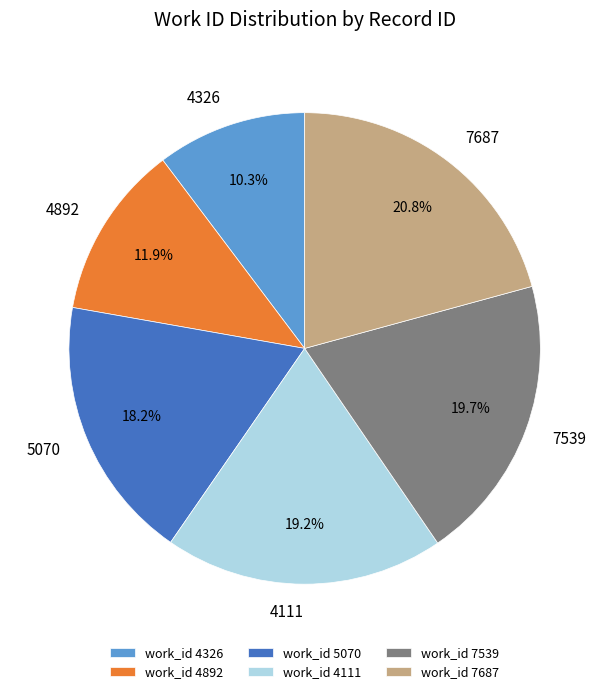

How many segments does this pie chart have?

6